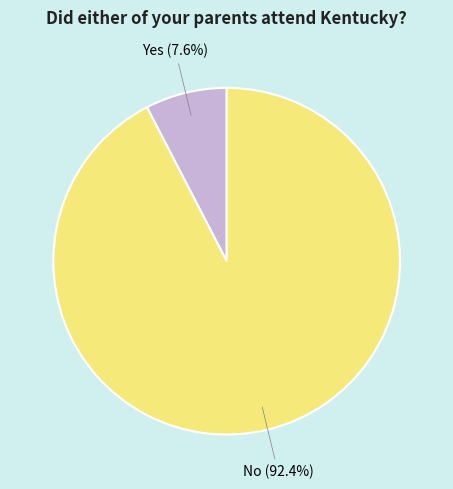

Rank the categories by value from lowest to highest.

Yes, No